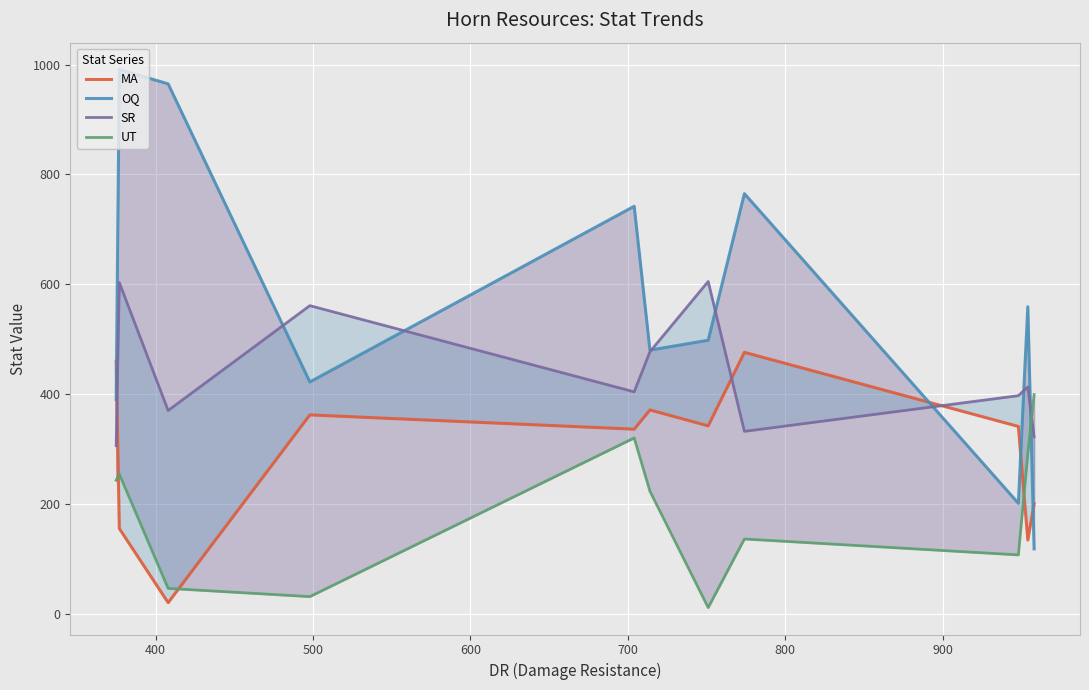

Is the value of SR at 10 greater than the value of MA at 900?

No